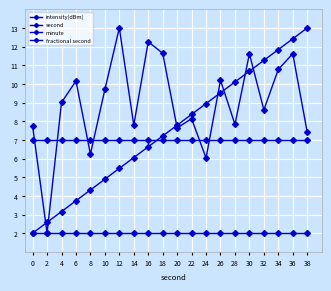

What is the average value of the second series?

7.5